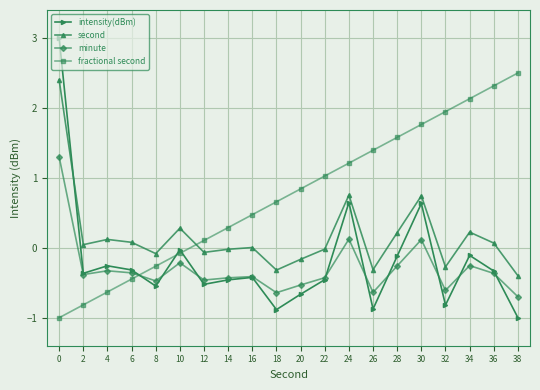

Is the value of second at 36 greater than the value of intensity(dBm) at 22?

Yes